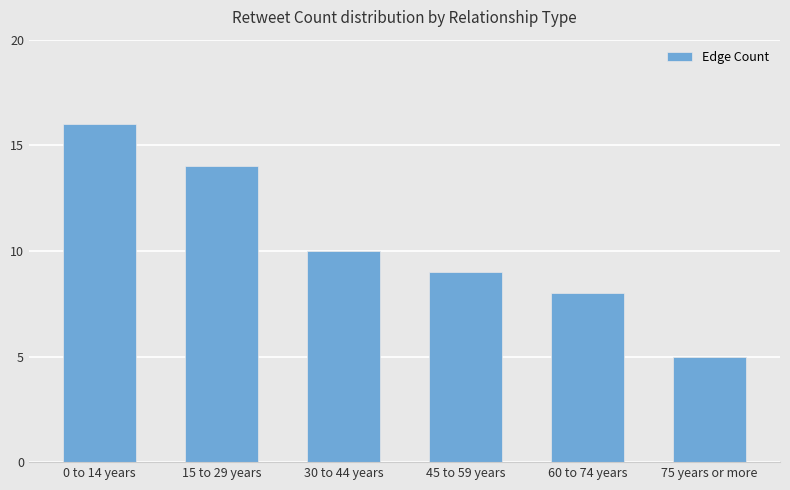

What is the difference between the maximum and minimum values?

11